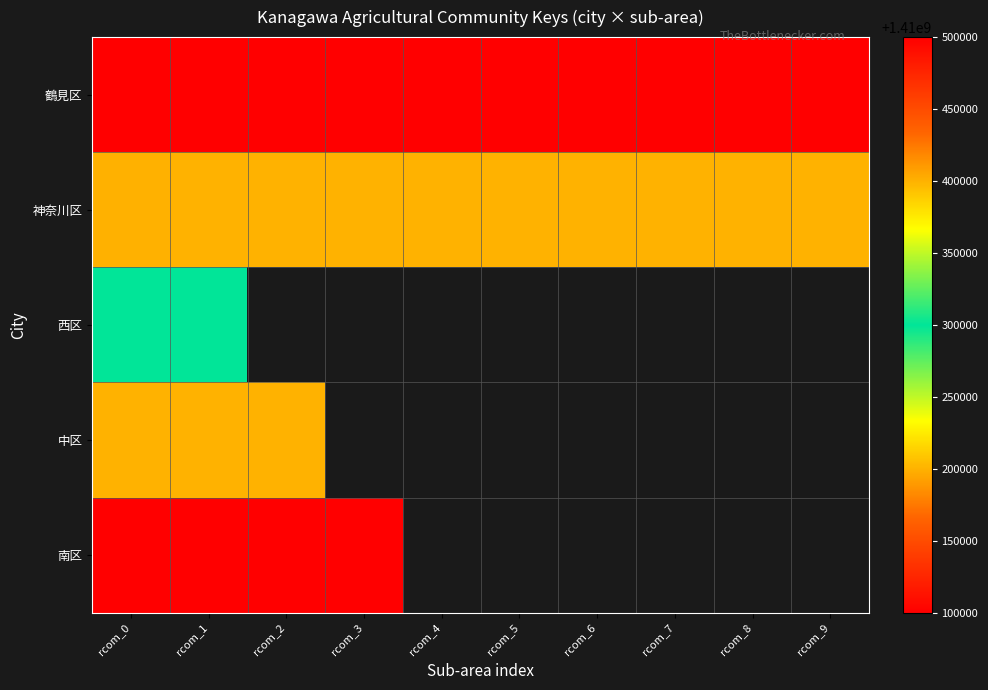

What is the lowest value of the 神奈川区 series?

1410200000.0